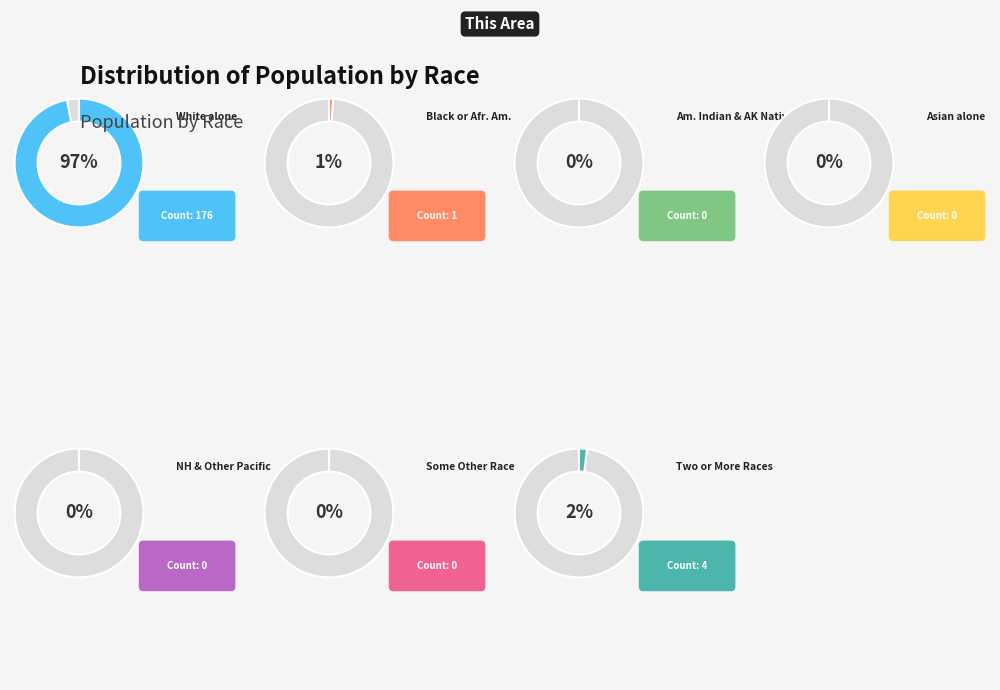

Which has a higher value, American Indian and Alaska Native or Native Hawaiian and Other Pacific?

American Indian and Alaska Native